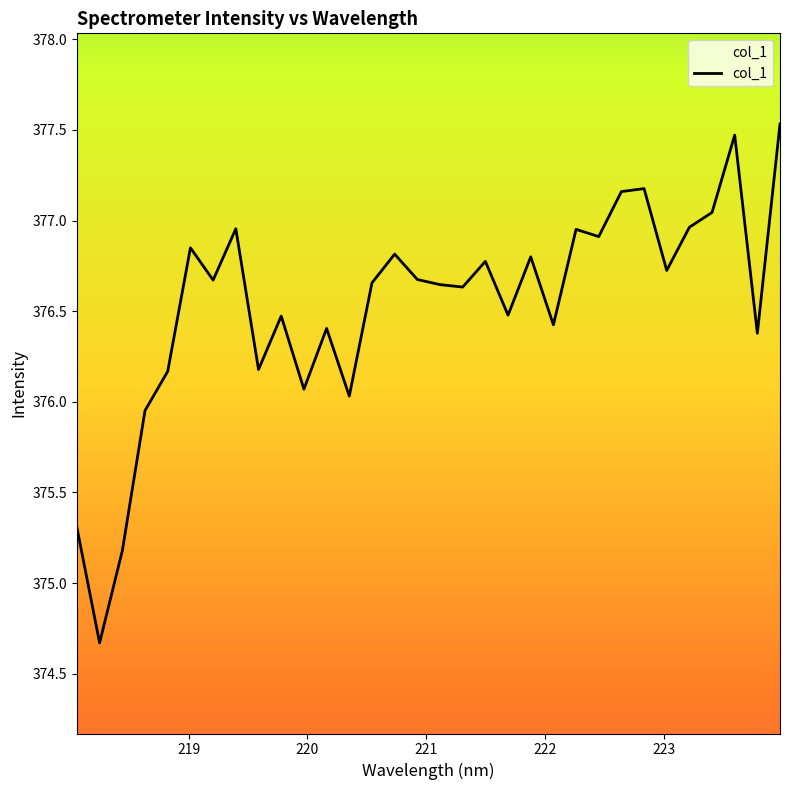

How many values exceed 376?

28